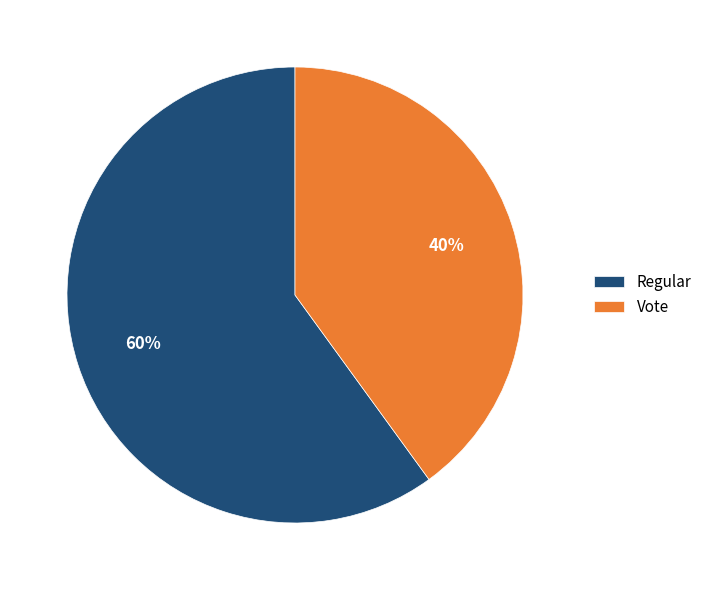

What is the largest slice in the pie chart?

Regular